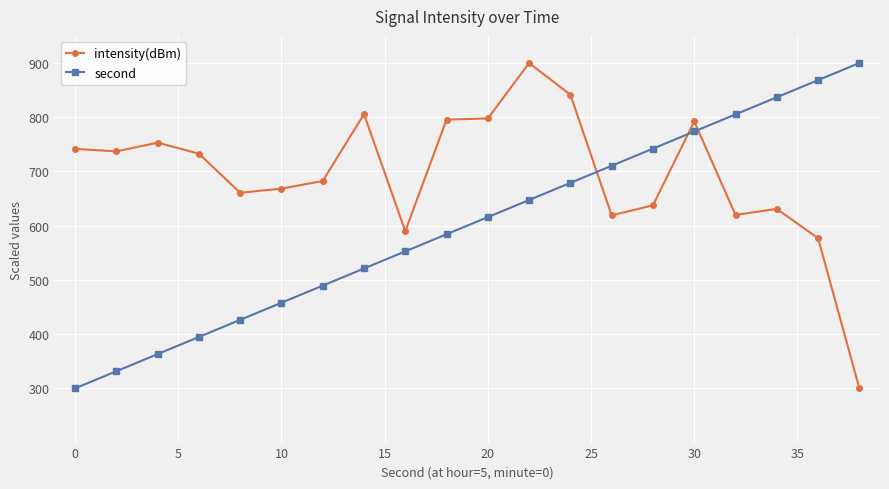

True or false: second has more than 1 interior local peaks.

False